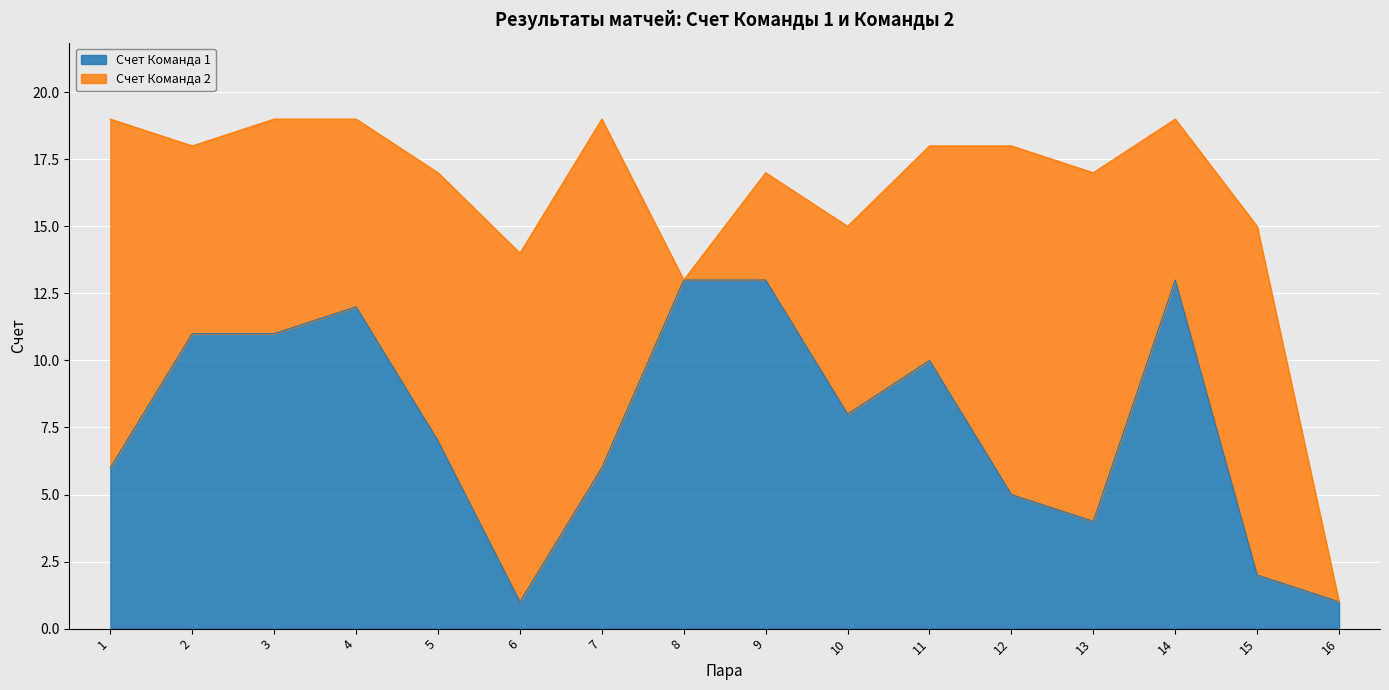

True or false: the data shows 6 at 1.

True